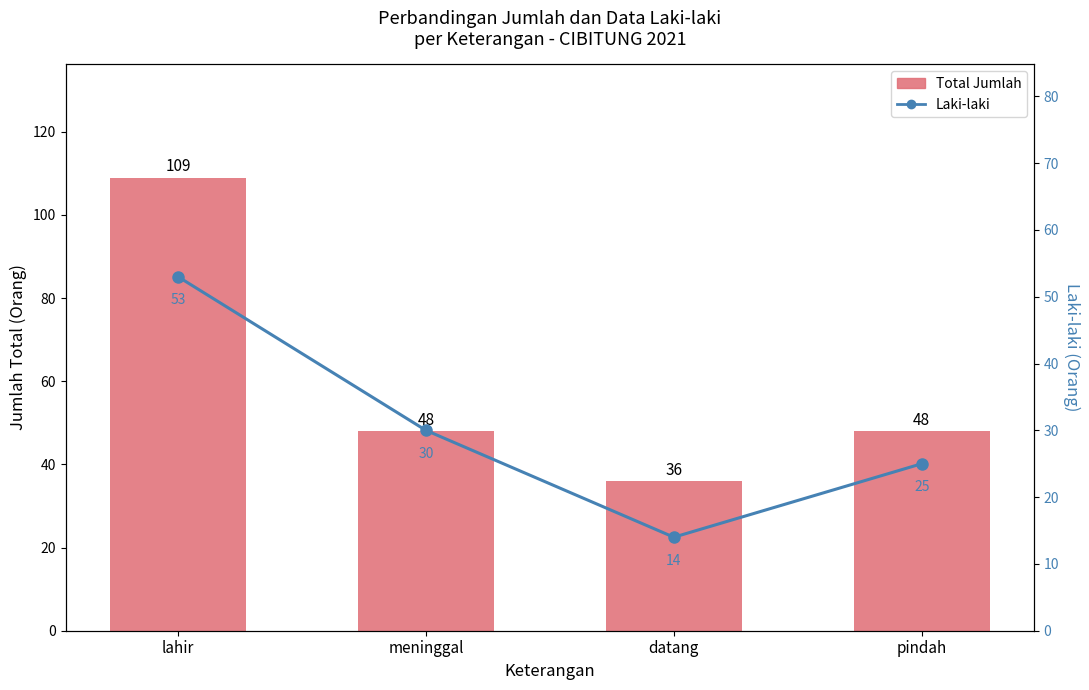

What is the lowest value of the Laki-laki series?

14